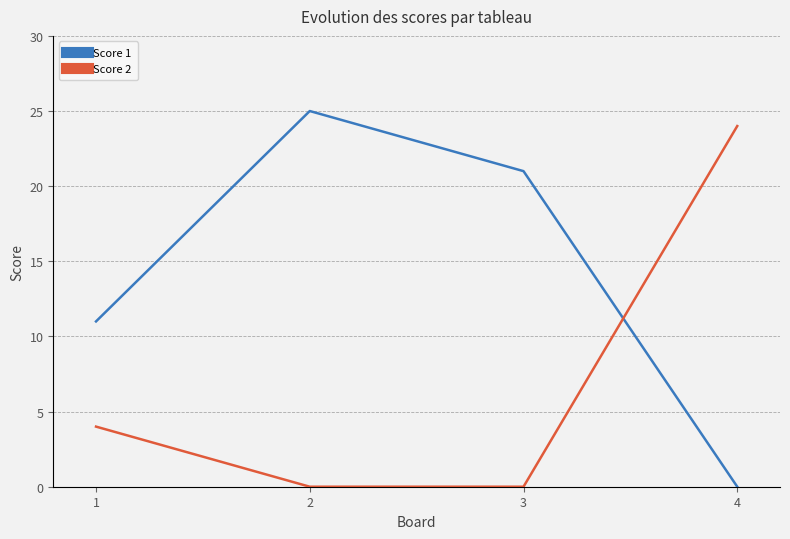

List the series in order of their overall mean, lowest first.

Score 2, Score 1